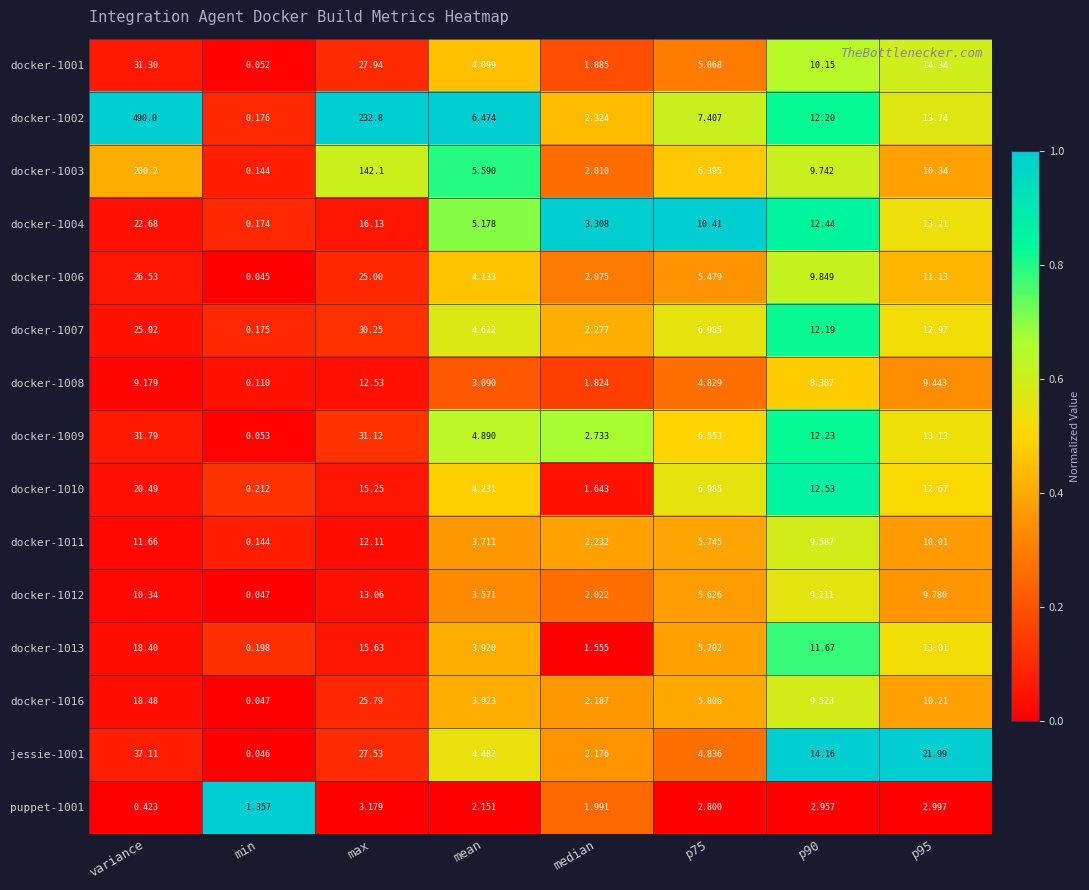

Is the value of docker-1010 at variance greater than the value of docker-1008 at p90?

Yes